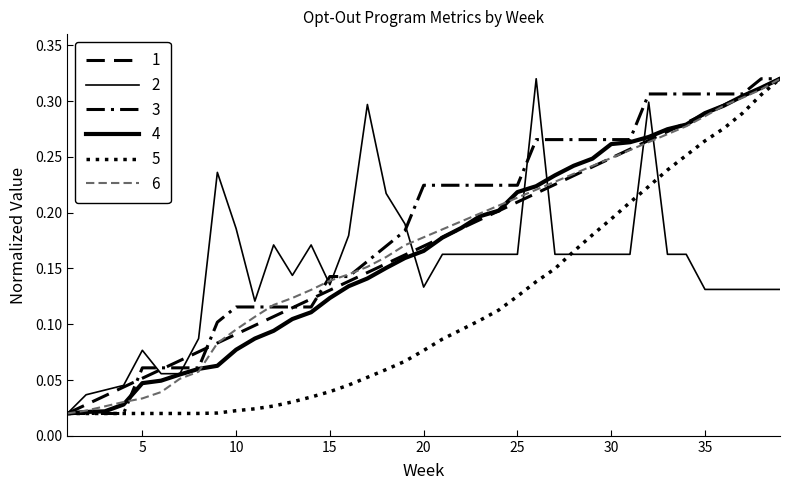

Does the chart have visible grid lines?

No